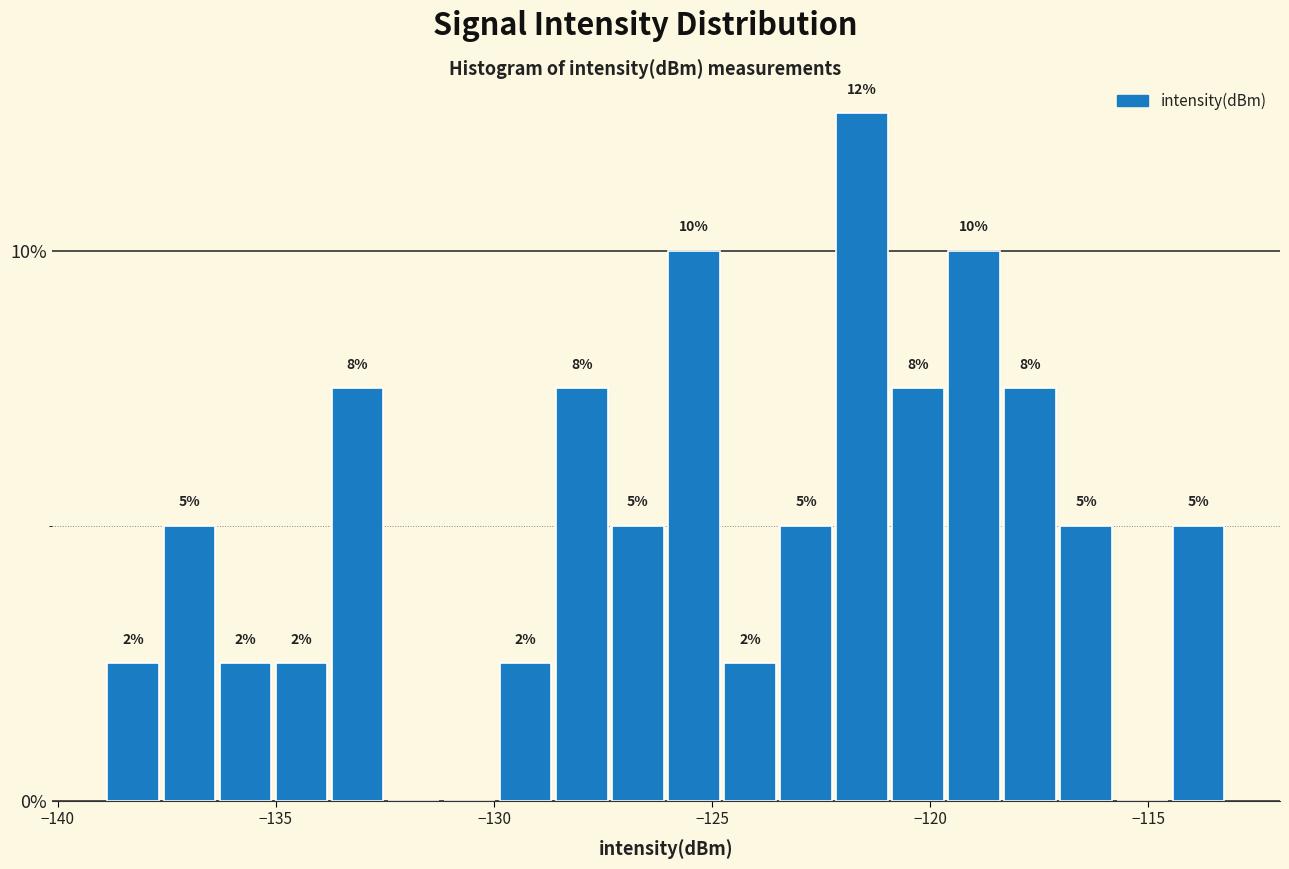

Around what value on the x-axis is the tallest bar? Give the approximate position of its centre, as read against the axis.

-121.5